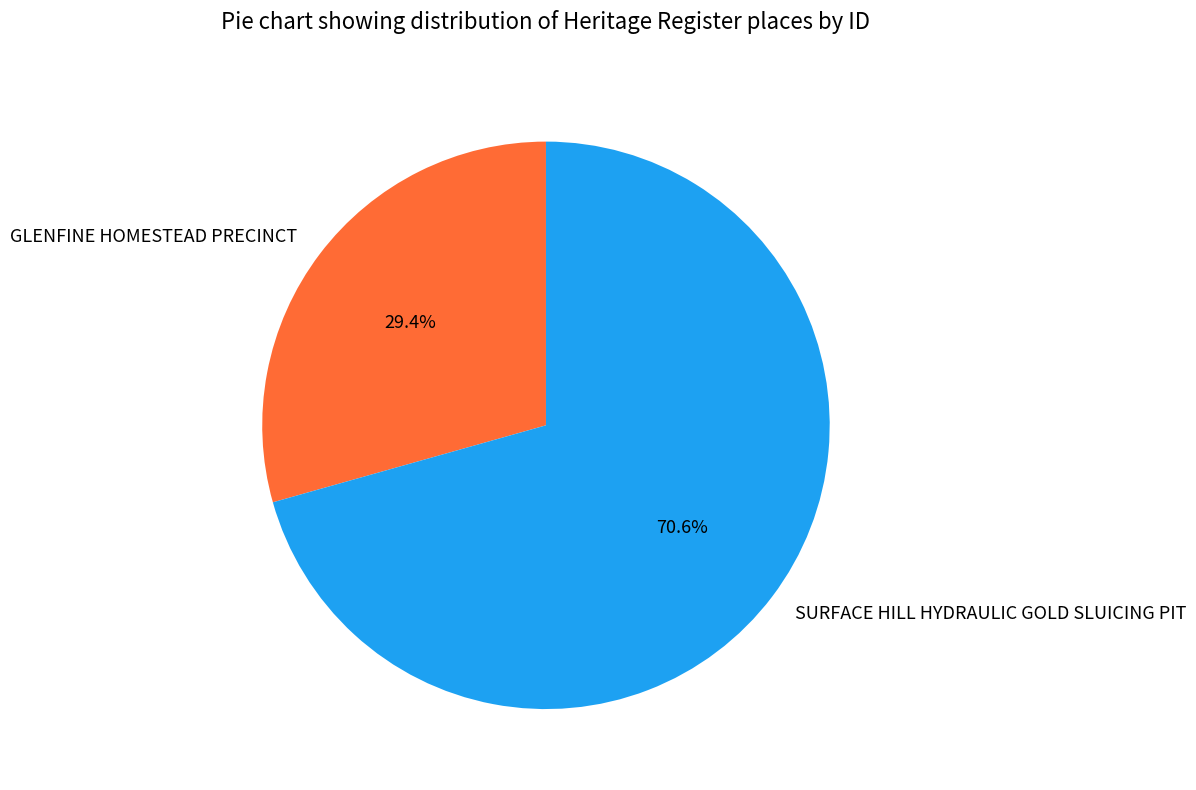

To the nearest percent, what portion does GLENFINE HOMESTEAD PRECINCT represent?

29%